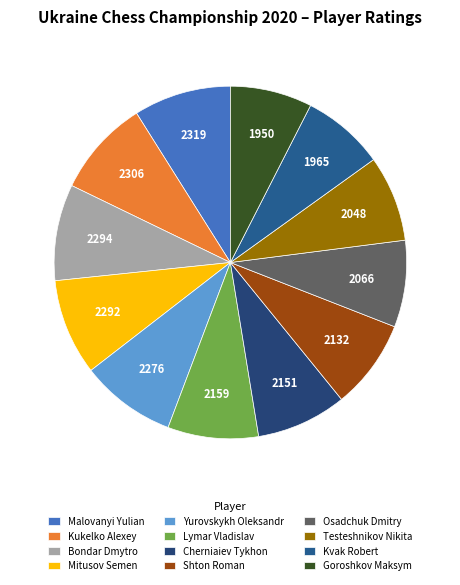

Does Goroshkov Maksym represent more than half of the total?

No